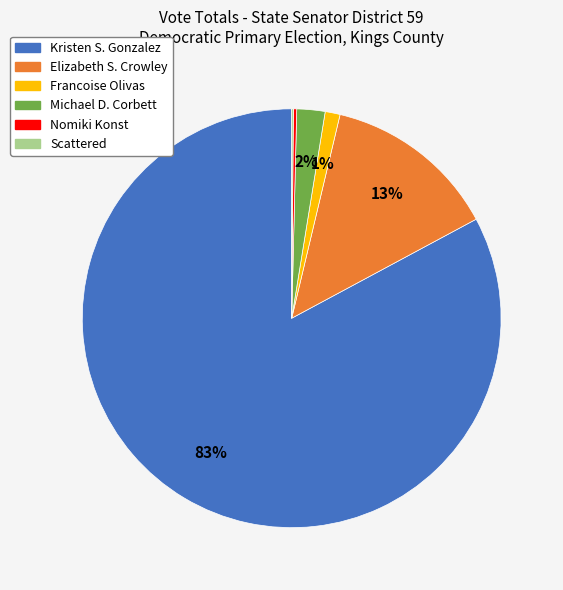

Which slice is the largest?

Kristen S. Gonzalez